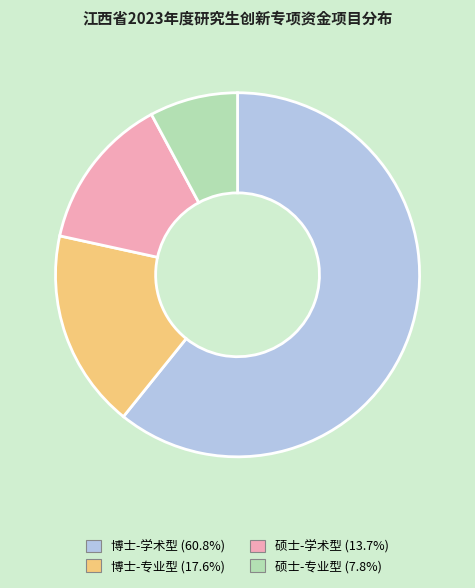

Which has a higher value, 硕士-学术型 or 硕士-专业型?

硕士-学术型